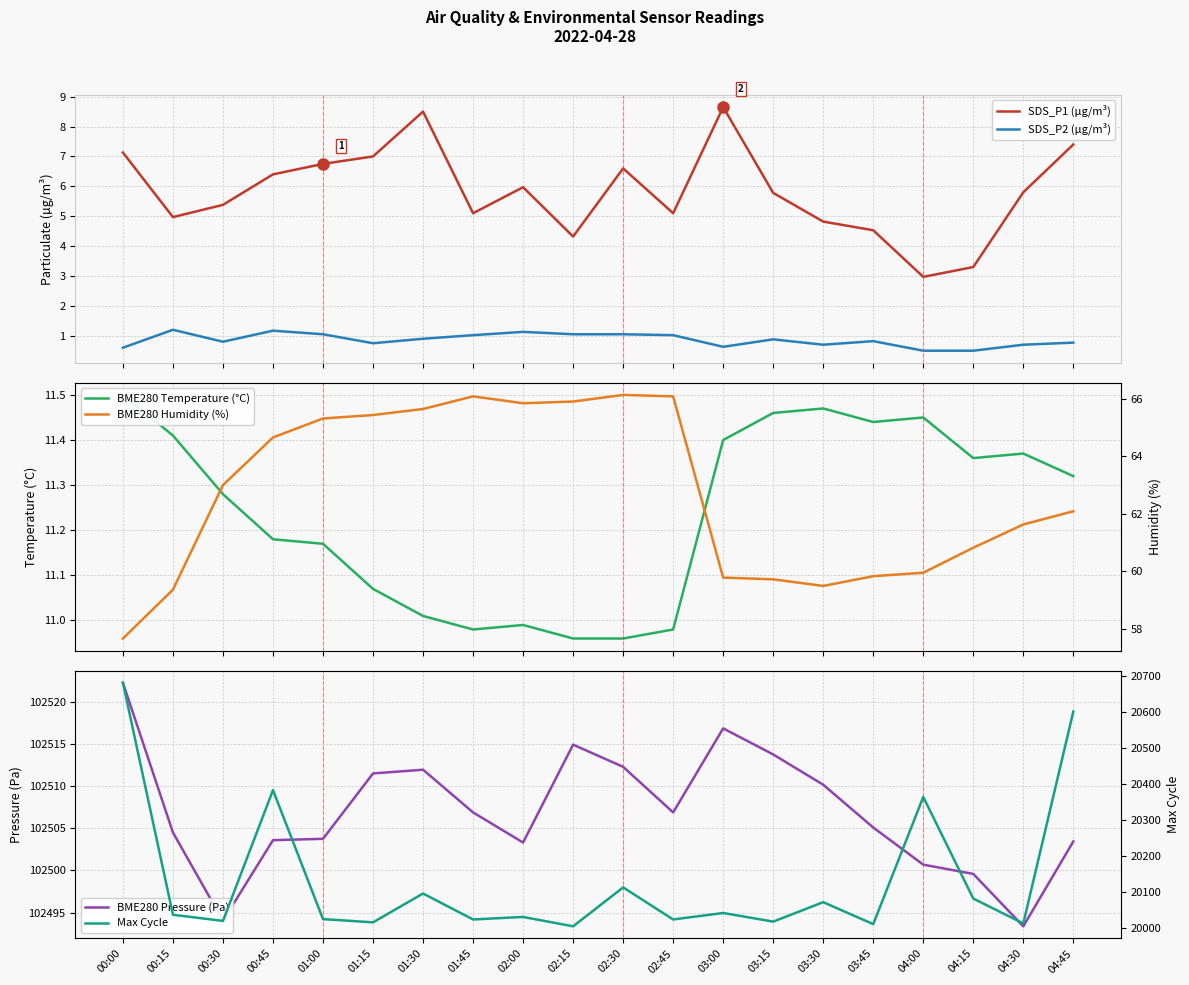

At which label is BME280 Pressure (Pa) closest to 102507?

01:45